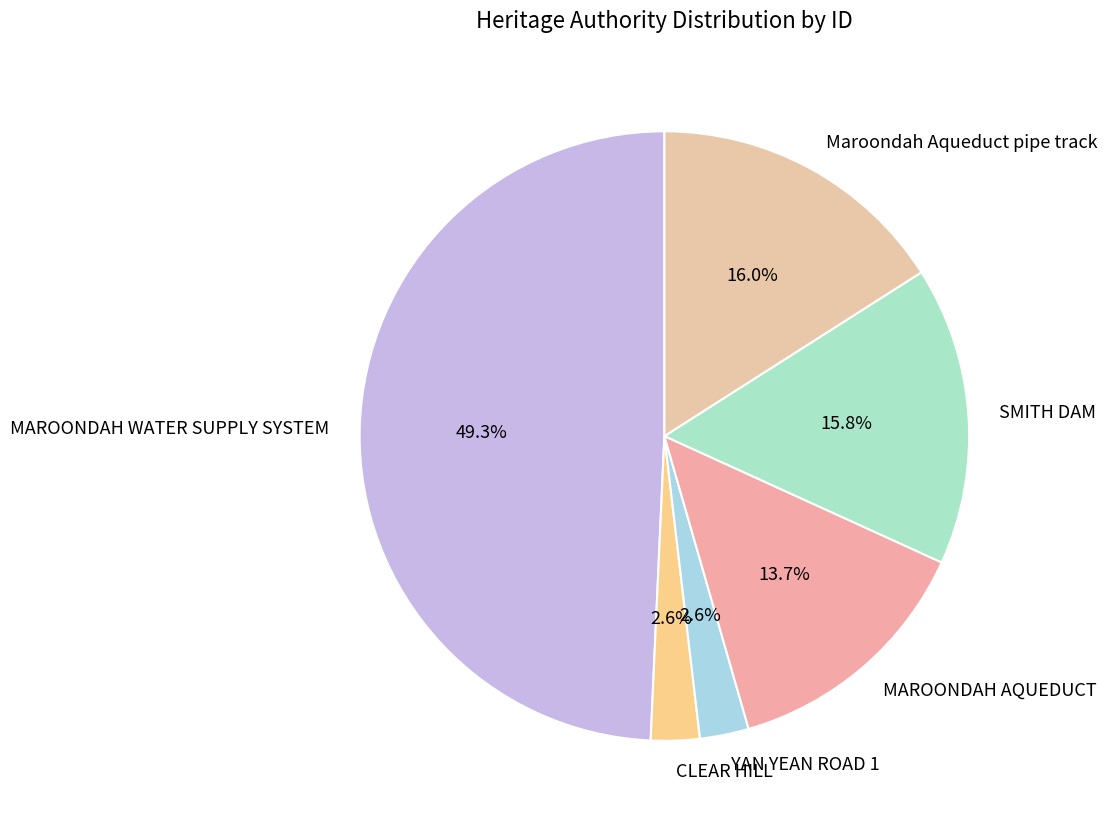

How much of the chart is everything except YAN YEAN ROAD 1?

97.4%